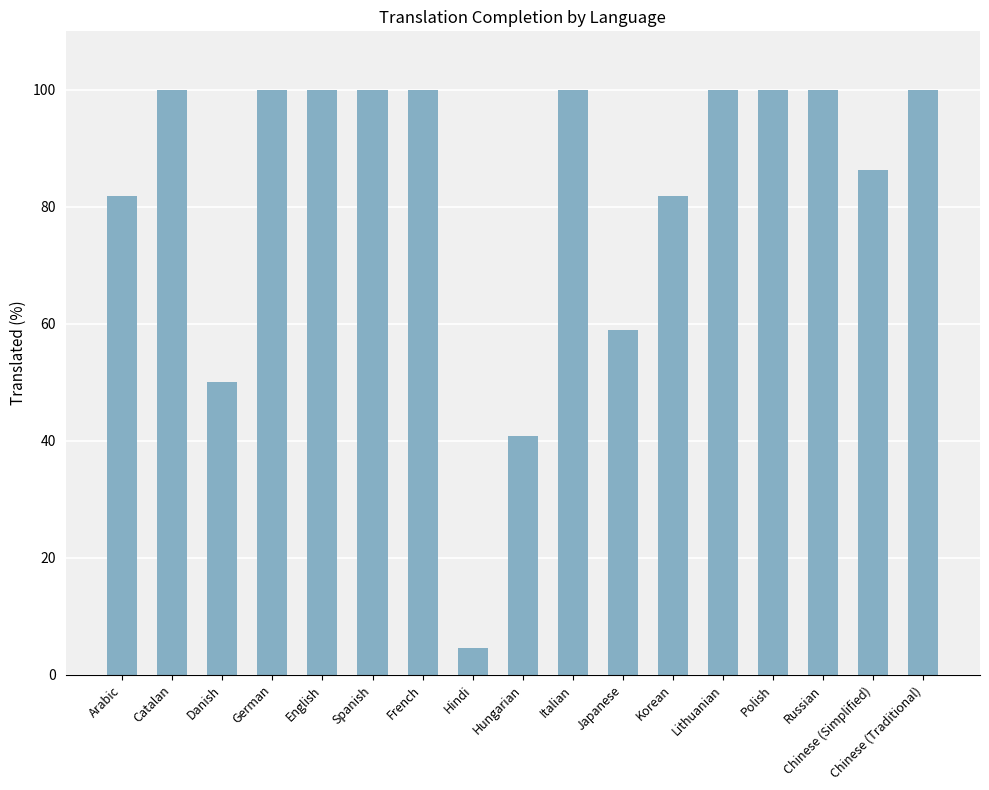

Where is the data nearest to the value 52?

Danish